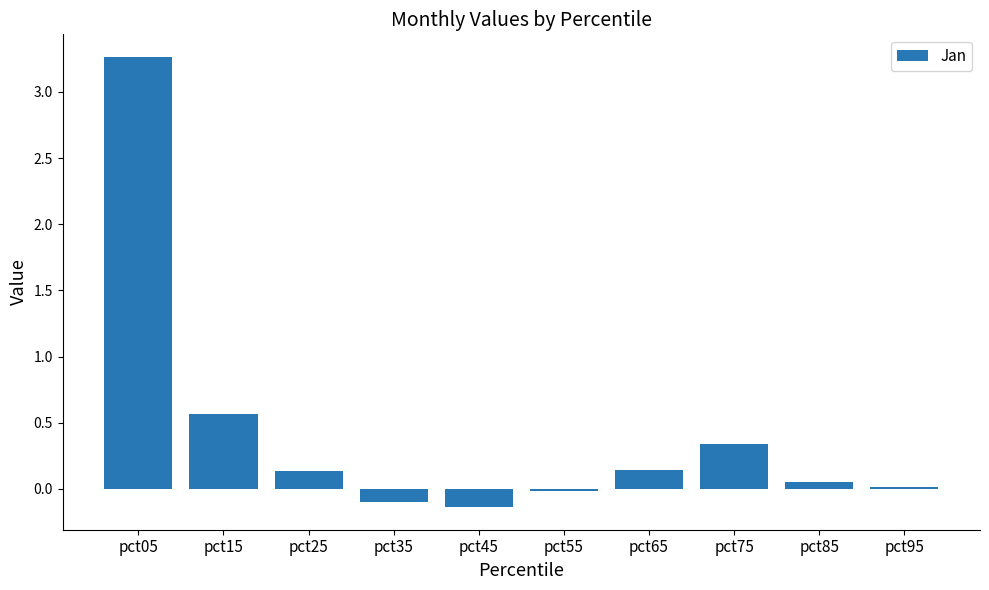

Which category has the highest value across all series?

pct05